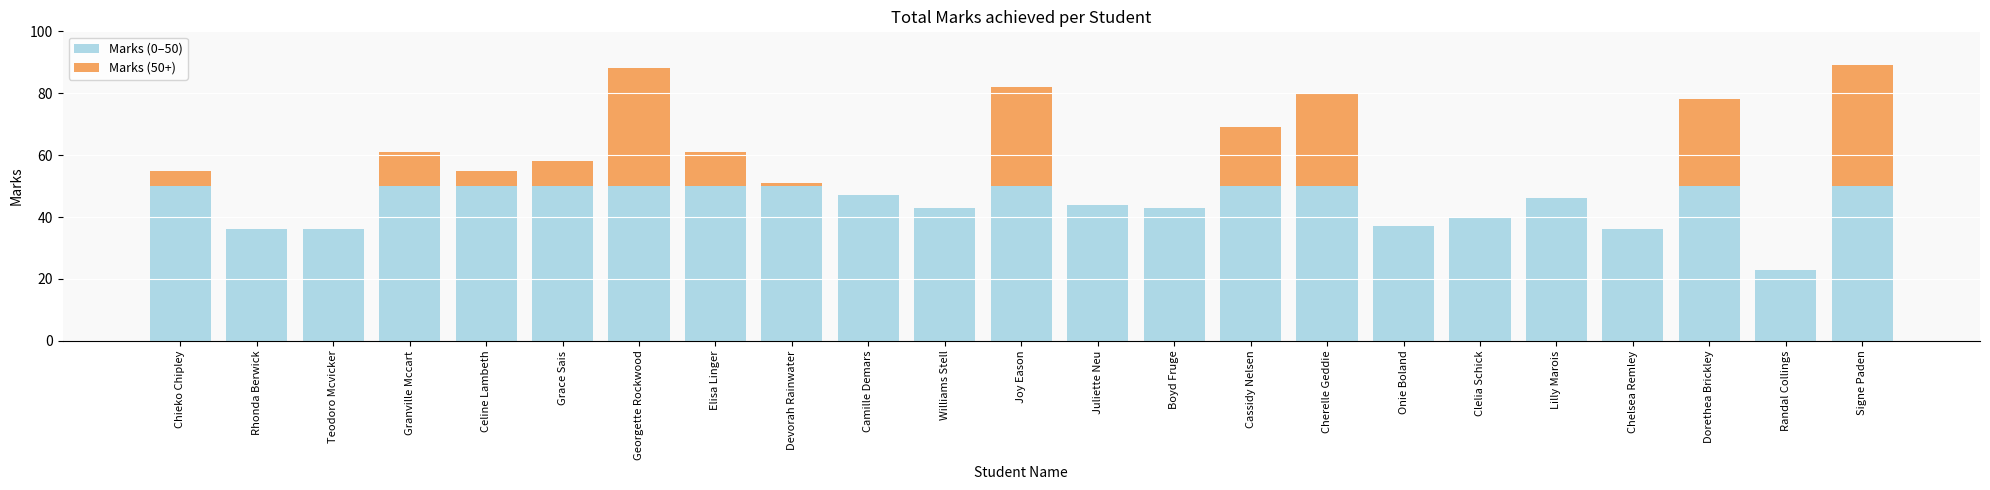

What is the total value across all series at Signe Paden?

89